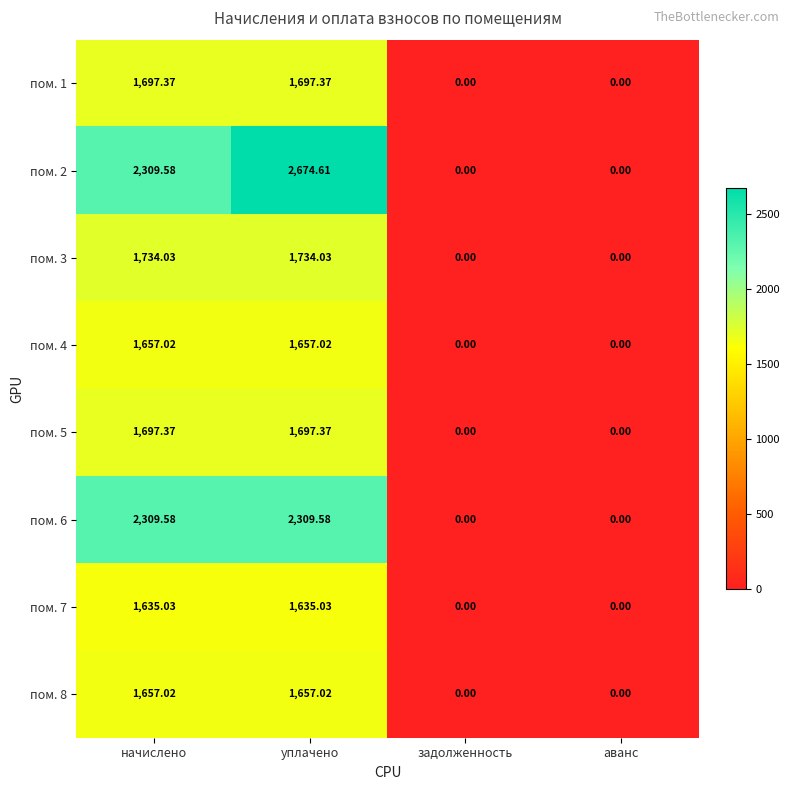

Which label corresponds to the largest value in the chart?

уплачено